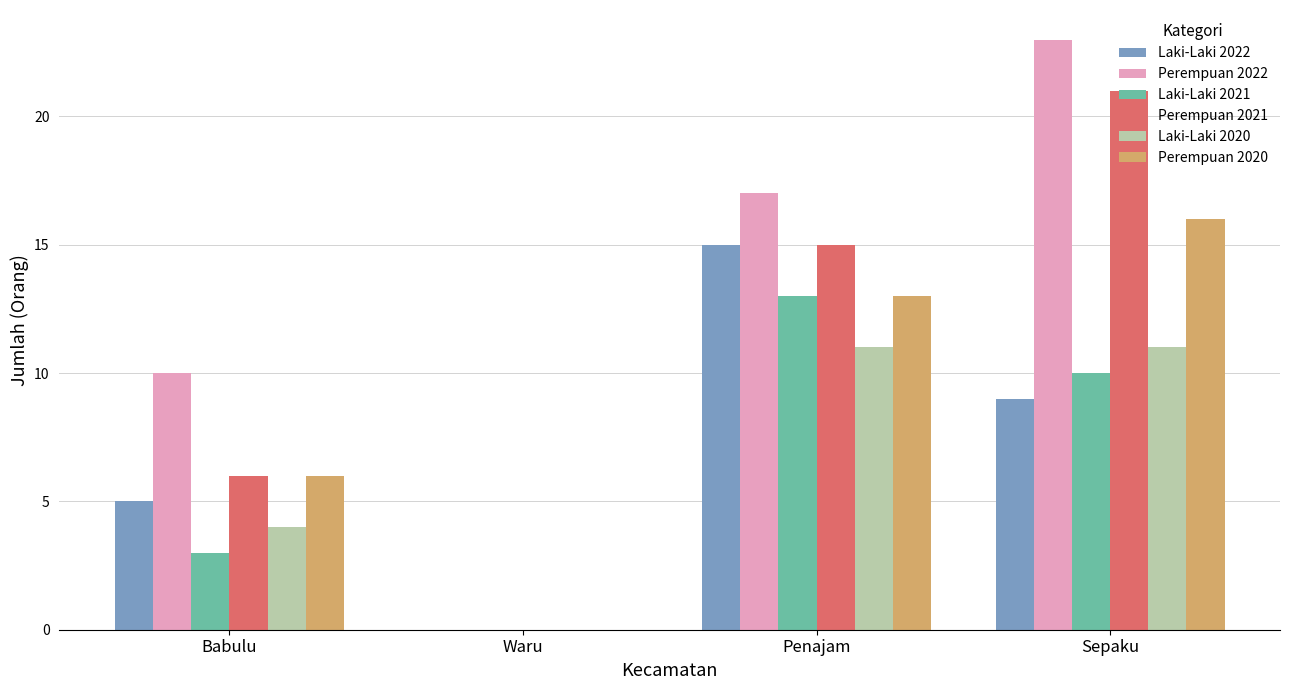

What are all the series names shown in the legend?

Laki-Laki 2022, Perempuan 2022, Laki-Laki 2021, Perempuan 2021, Laki-Laki 2020, Perempuan 2020